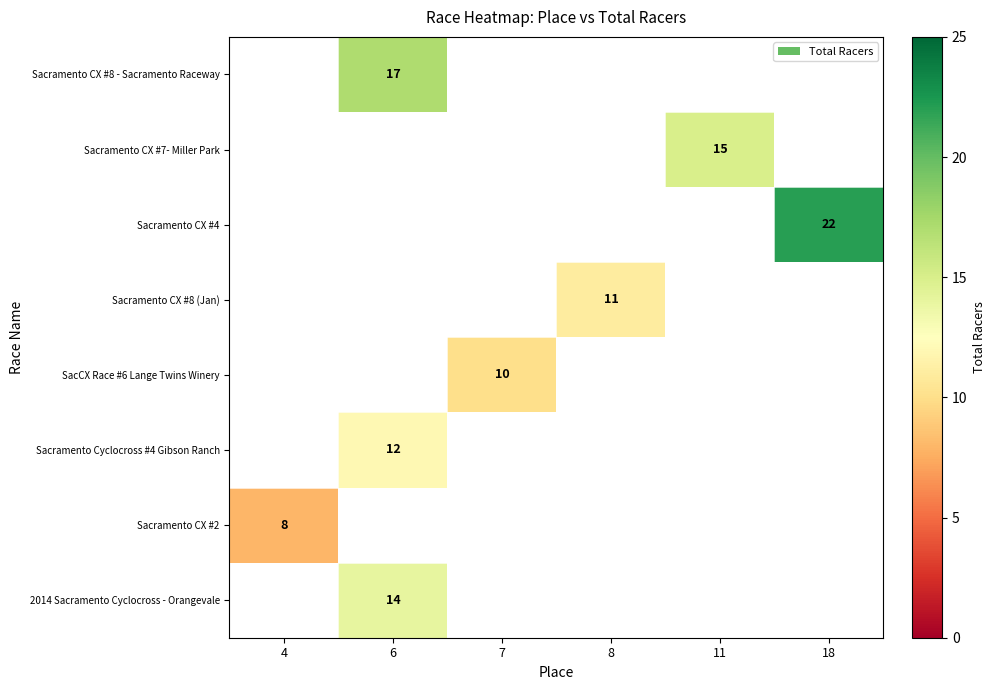

Between 8 and 6, which is larger?

6